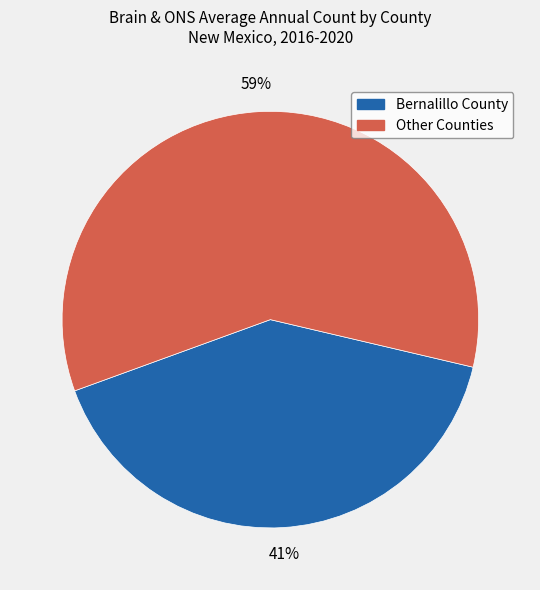

Do Other Counties and Bernalillo County together represent more than half of the pie?

Yes